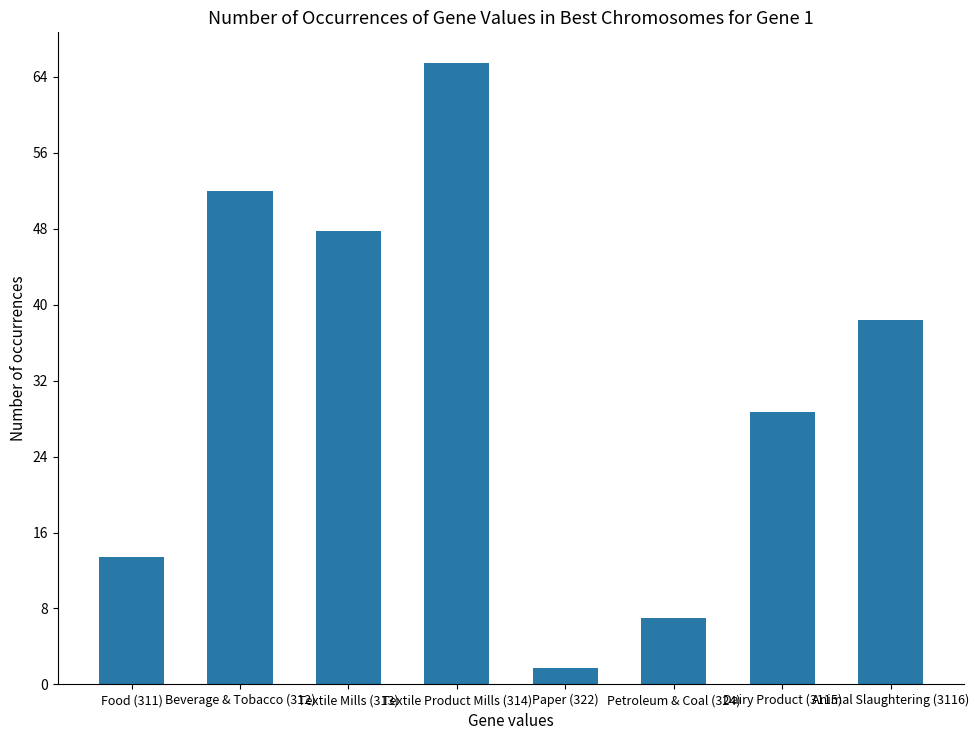

Does the chart contain any negative values?

No